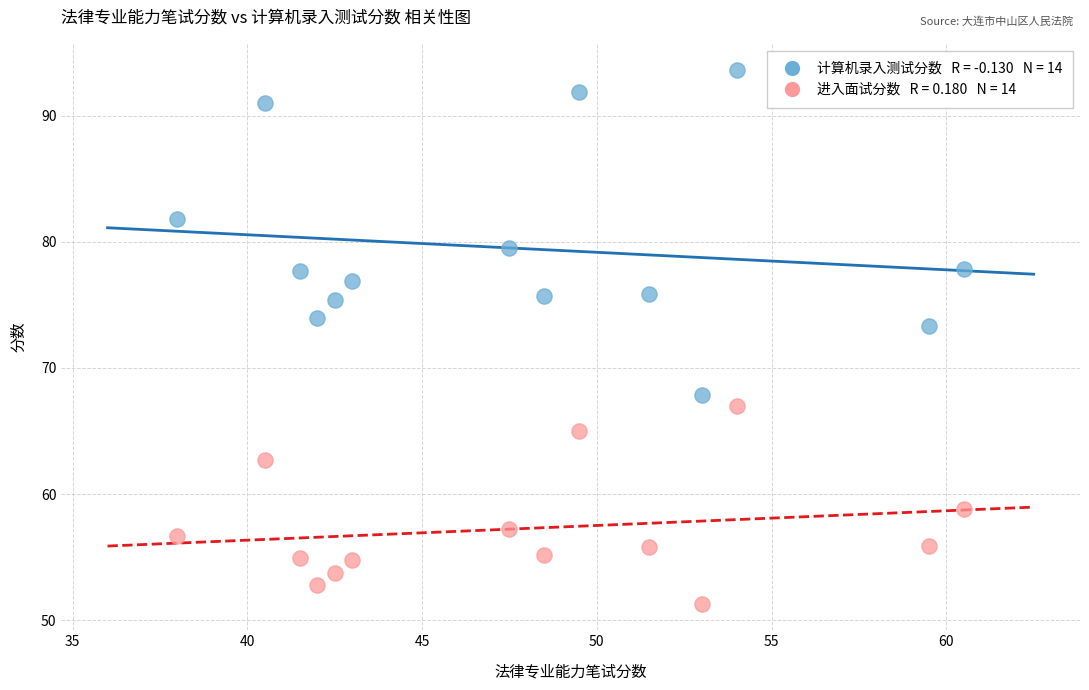

Across all data points, what is the range of X values (max minus min)?

22.5